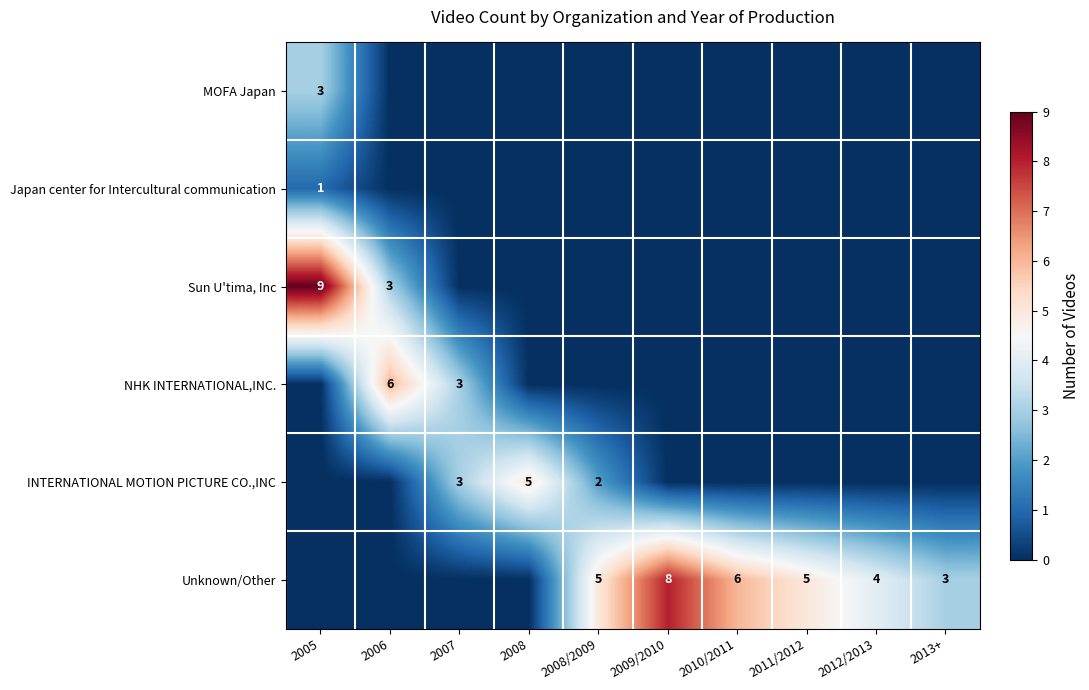

The value of Unknown/Other at 2012/2013 is 4. True or false?

True